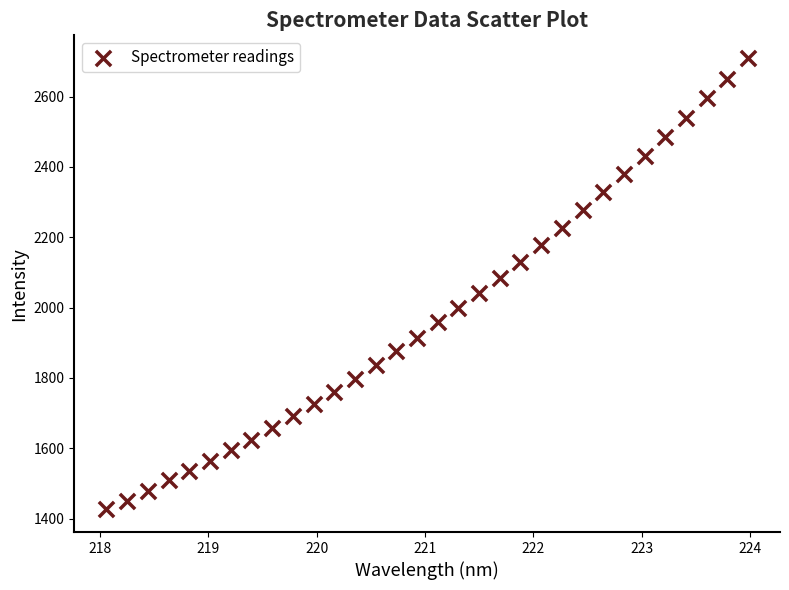

What is the range of X values (max minus min)?

5.9